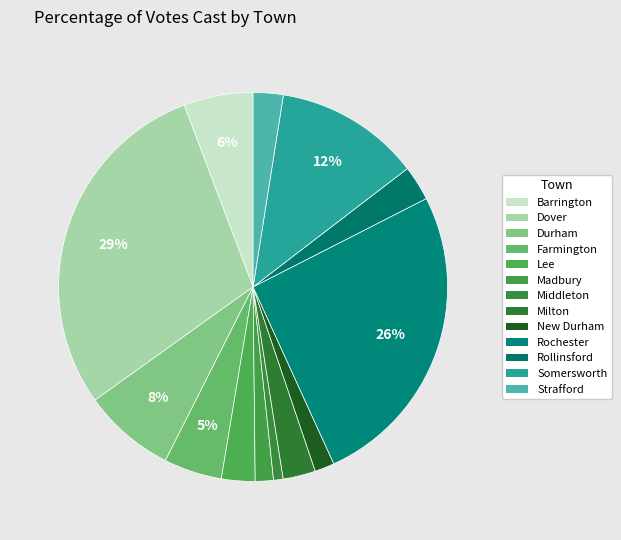

Count the number of slices in the pie.

13